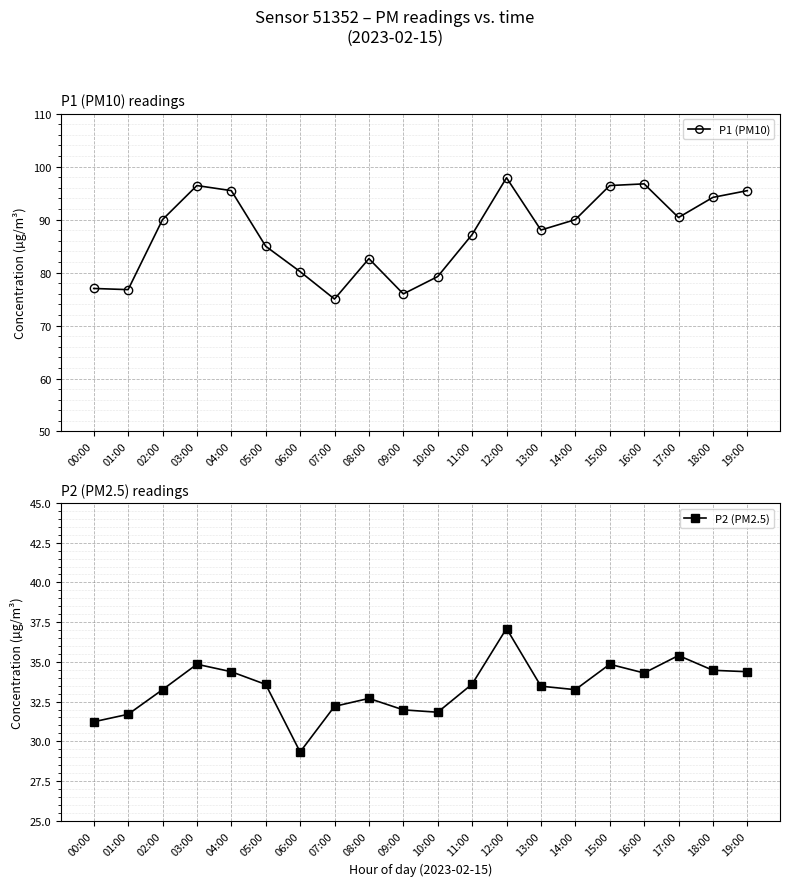

Reading right to left, list all the values displayed in this chart.

P1 (PM10): 19:00=95.5	18:00=94.2	17:00=90.4	16:00=96.8	15:00=96.4	14:00=90.0	13:00=88.0	12:00=97.9	11:00=87.2	10:00=79.2	09:00=76.0	08:00=82.6	07:00=75.0	06:00=80.2	05:00=85.0	04:00=95.5	03:00=96.4	02:00=90.0	01:00=76.8	00:00=77.0
P2 (PM2.5): 19:00=34.4	18:00=34.5	17:00=35.4	16:00=34.3	15:00=34.9	14:00=33.2	13:00=33.5	12:00=37.1	11:00=33.6	10:00=31.8	09:00=32.0	08:00=32.7	07:00=32.2	06:00=29.3	05:00=33.6	04:00=34.4	03:00=34.9	02:00=33.2	01:00=31.7	00:00=31.2